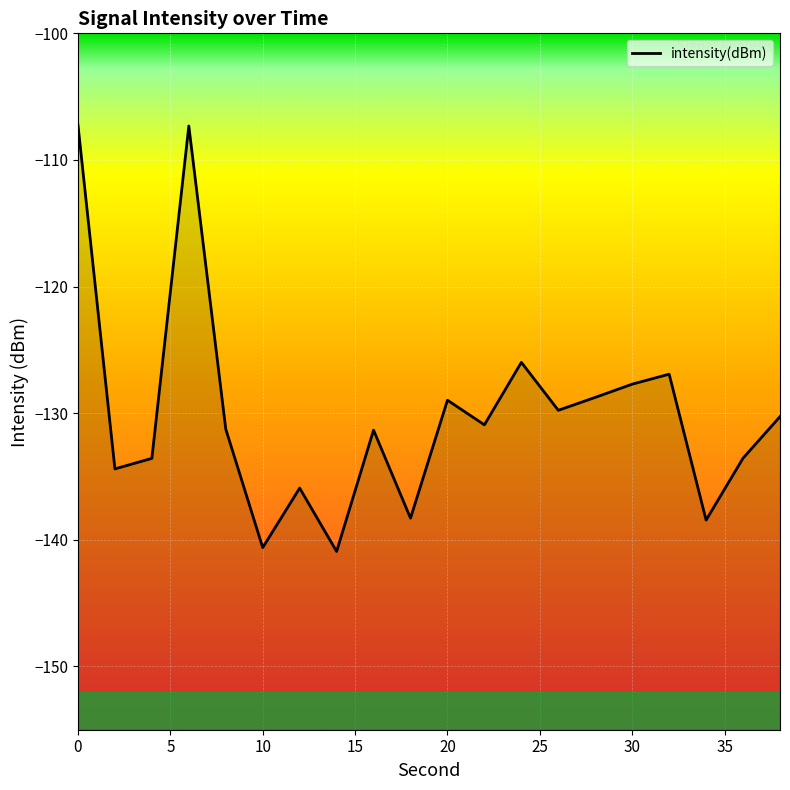

Is it true that the value at 22 is -130.9?

True